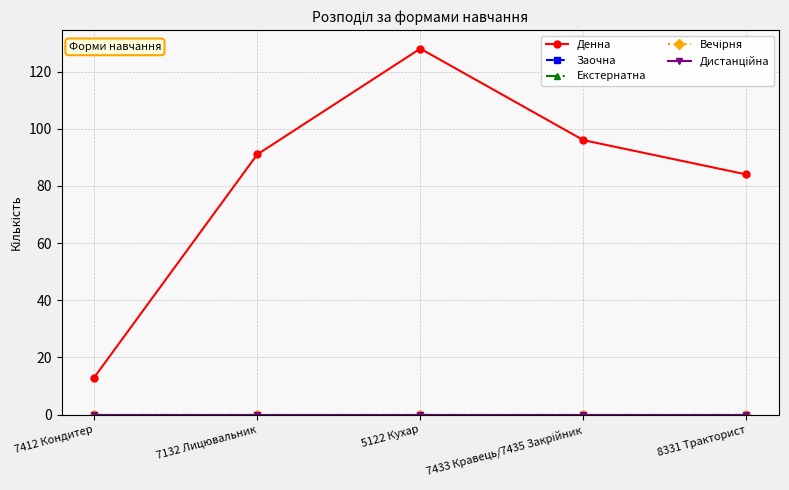

Does the chart have visible grid lines?

Yes